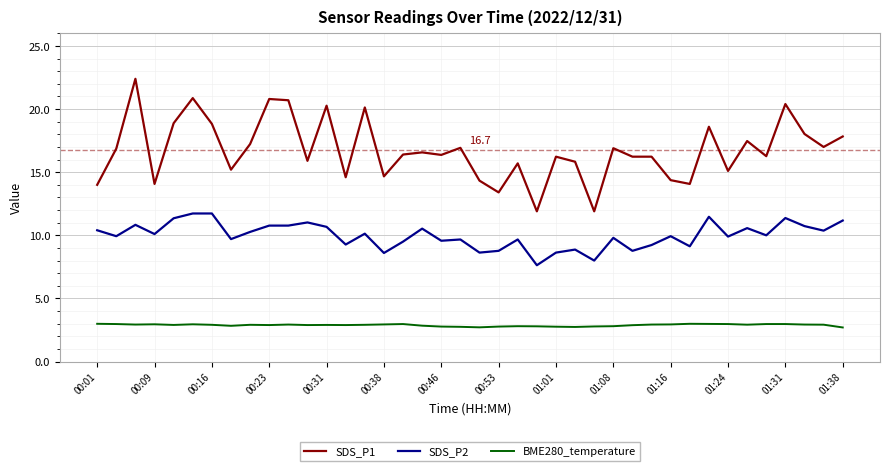

What is the smallest value displayed?

2.7